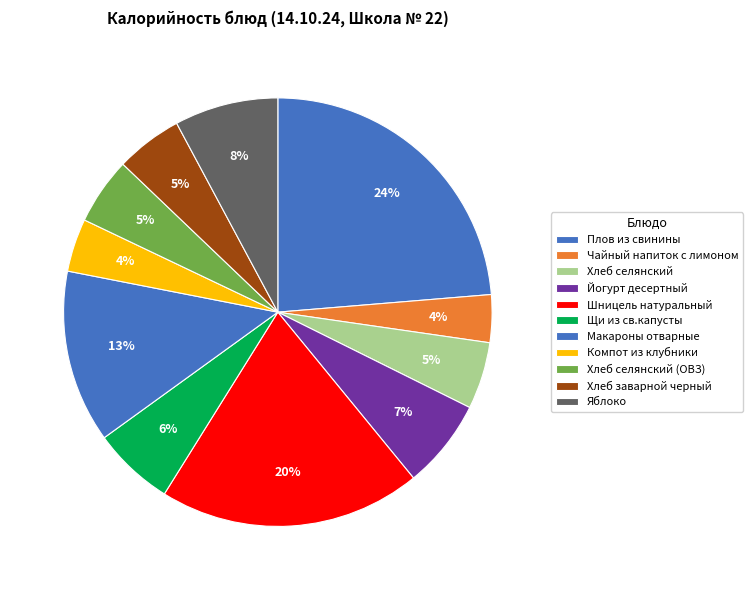

To the nearest percent, what is the average slice percentage?

9%